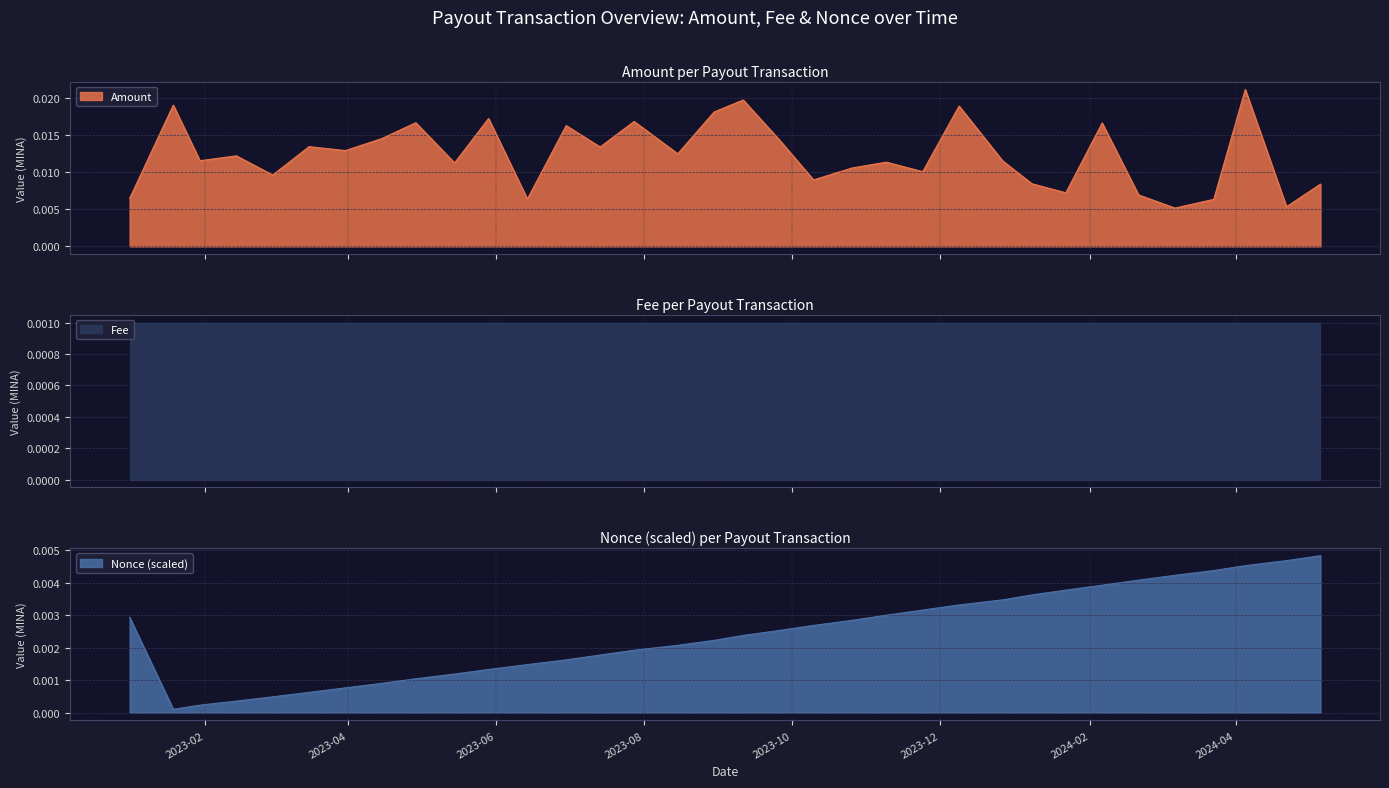

What position from the left is 2024-05-06?

34